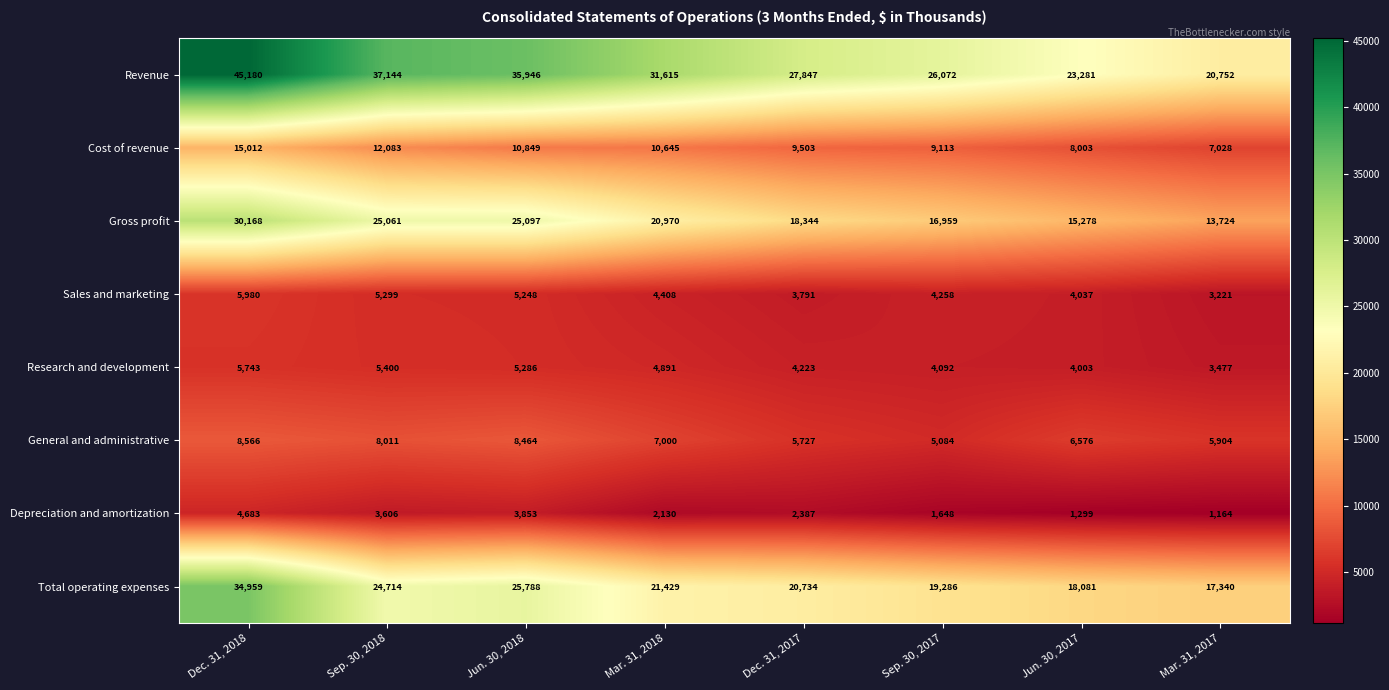

Which category has the highest value across all series?

Dec. 31, 2018